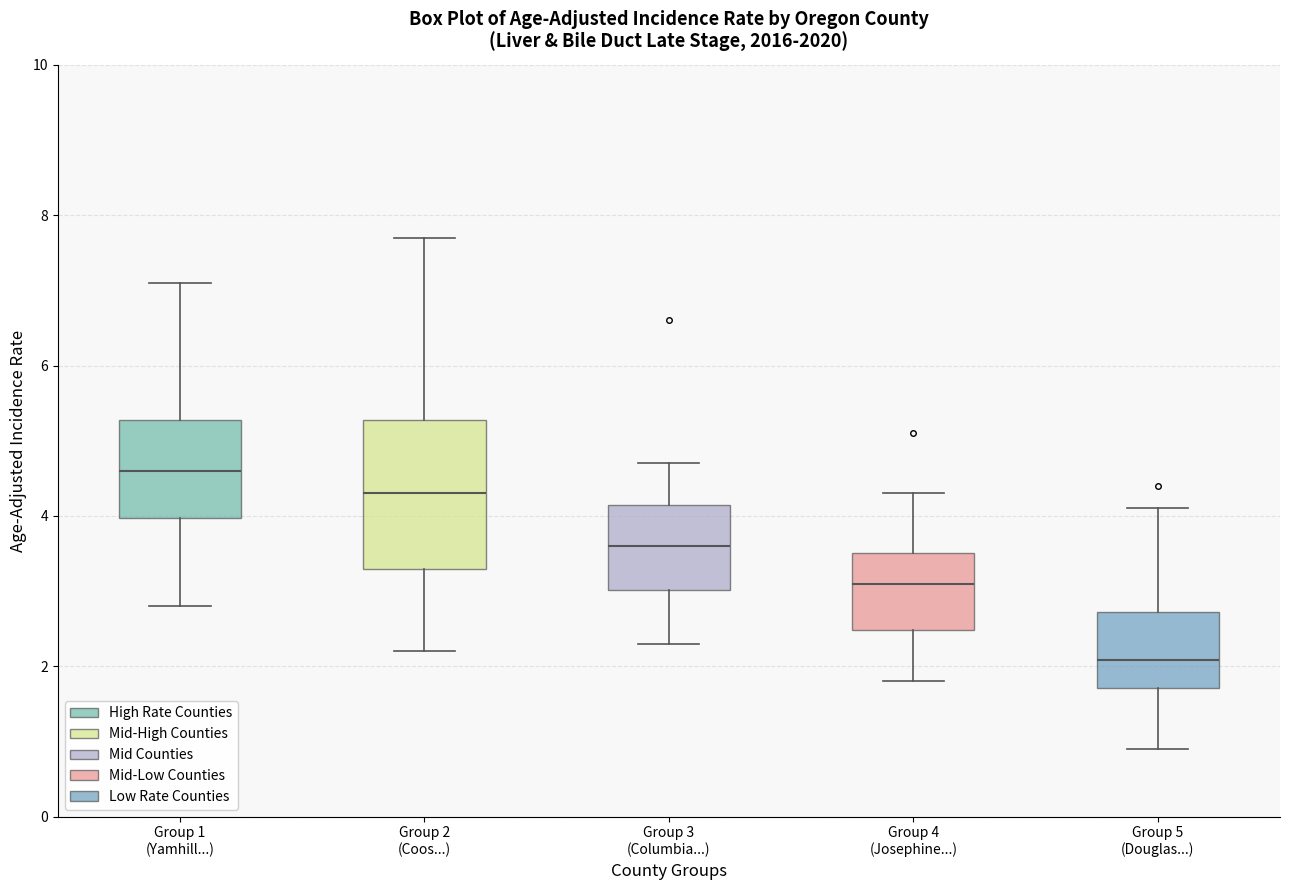

Reading left to right, transcribe this box plot: for each box, give where its median line is, the range the box spans, and where its two whiskers end, as read against the y-axis. The values are not printed on the chart, so give them approximately, as read against the axis.

Group 1 (Yamhill...): median 4.6, box 4.0 to 5.2, whiskers 2.8 to 7.2
Group 2 (Coos...): median 4.4, box 3.2 to 5.2, whiskers 2.2 to 7.8
Group 3 (Columbia...): median 3.6, box 3.0 to 4.2, whiskers 2.4 to 4.8
Group 4 (Josephine...): median 3.2, box 2.4 to 3.6, whiskers 1.8 to 4.4
Group 5 (Douglas...): median 2.0, box 1.8 to 2.8, whiskers 1.0 to 4.2